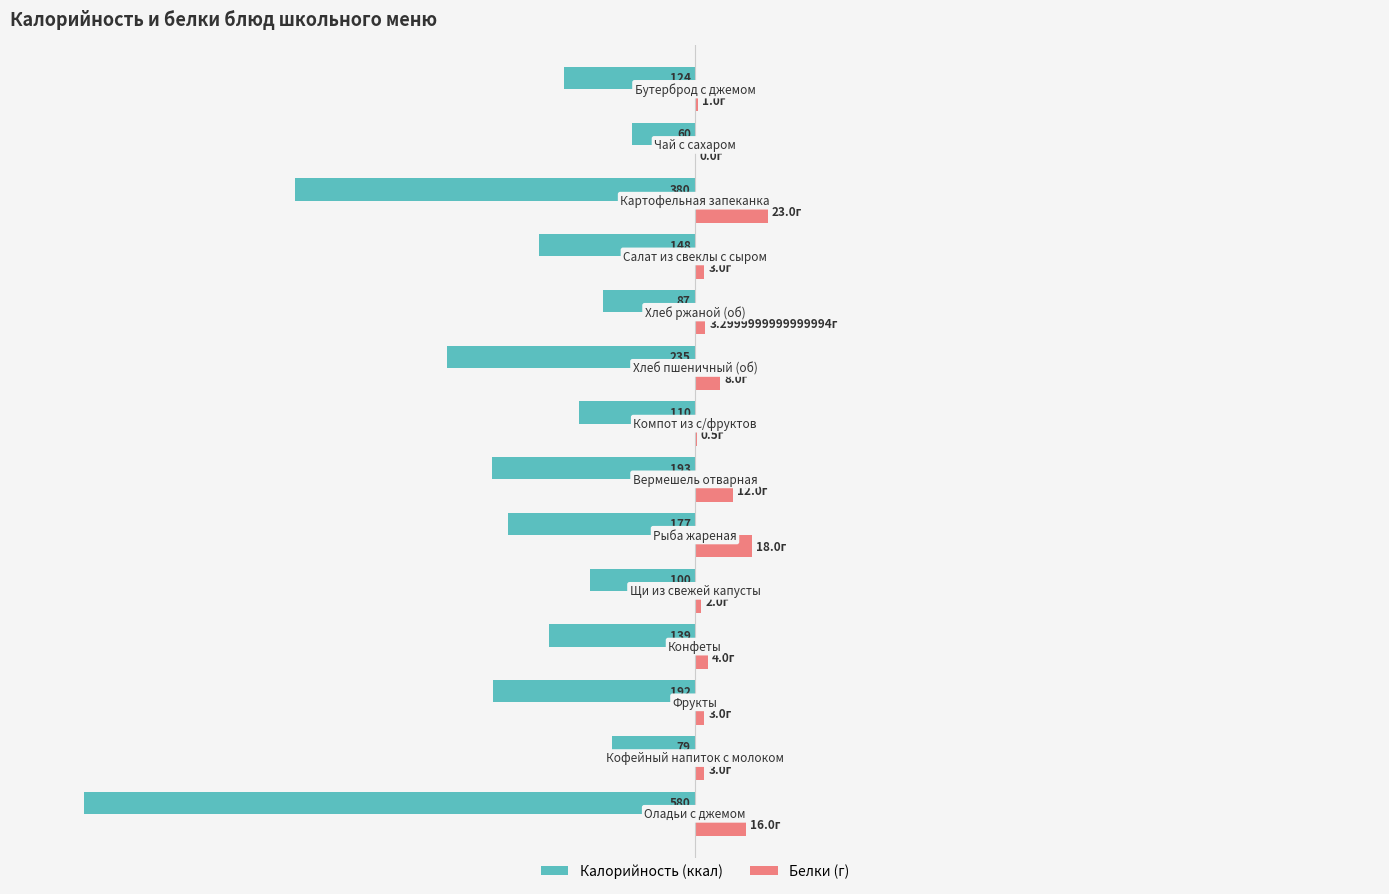

Count the number of data series in this chart.

2